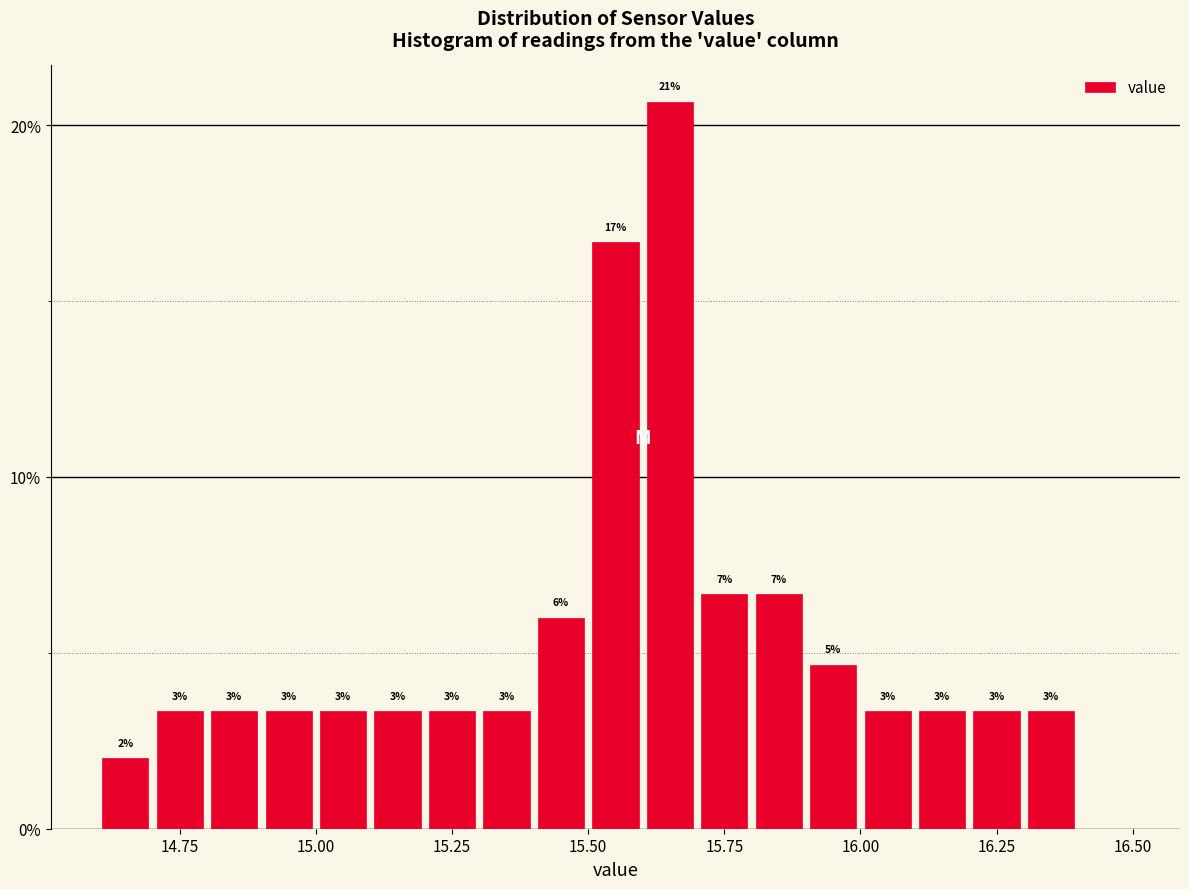

Around what value on the x-axis is the tallest bar? Give the approximate position of its centre, as read against the axis.

15.65